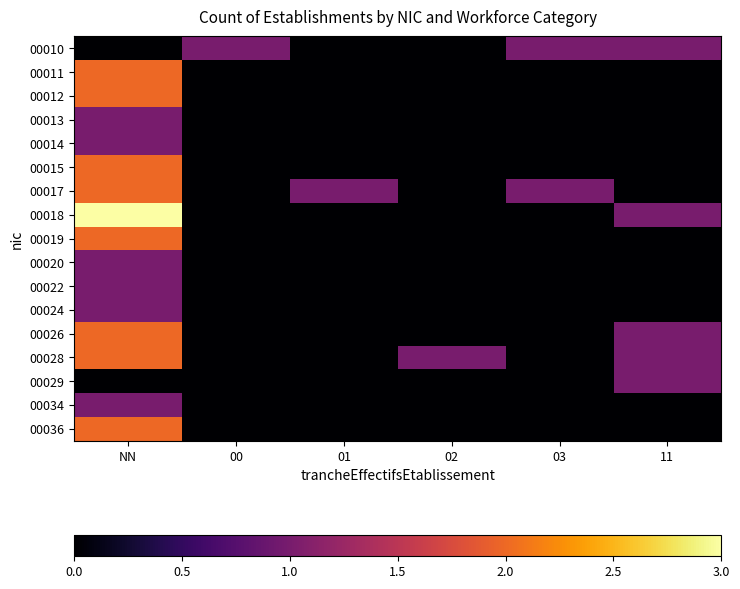

Reading right to left, extract all data points from this chart.

00010: 11=1	03=1	02=0	01=0	00=1	NN=0
00011: 11=0	03=0	02=0	01=0	00=0	NN=2
00012: 11=0	03=0	02=0	01=0	00=0	NN=2
00013: 11=0	03=0	02=0	01=0	00=0	NN=1
00014: 11=0	03=0	02=0	01=0	00=0	NN=1
00015: 11=0	03=0	02=0	01=0	00=0	NN=2
00017: 11=0	03=1	02=0	01=1	00=0	NN=2
00018: 11=1	03=0	02=0	01=0	00=0	NN=3
00019: 11=0	03=0	02=0	01=0	00=0	NN=2
00020: 11=0	03=0	02=0	01=0	00=0	NN=1
00022: 11=0	03=0	02=0	01=0	00=0	NN=1
00024: 11=0	03=0	02=0	01=0	00=0	NN=1
00026: 11=1	03=0	02=0	01=0	00=0	NN=2
00028: 11=1	03=0	02=1	01=0	00=0	NN=2
00029: 11=1	03=0	02=0	01=0	00=0	NN=0
00034: 11=0	03=0	02=0	01=0	00=0	NN=1
00036: 11=0	03=0	02=0	01=0	00=0	NN=2